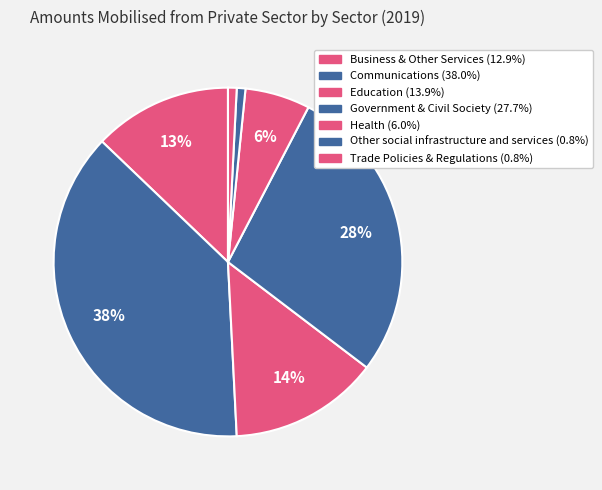

Which has a higher value, Communications or Business & Other Services?

Communications